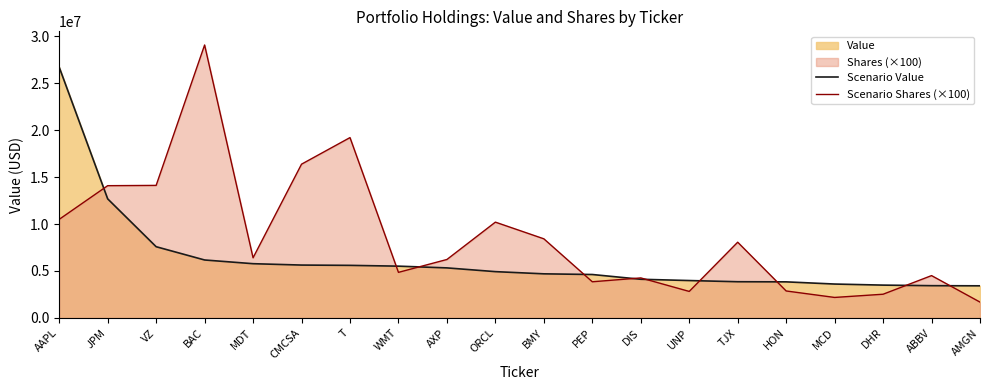

Which series has the largest range (max minus min)?

Scenario Shares (×100)